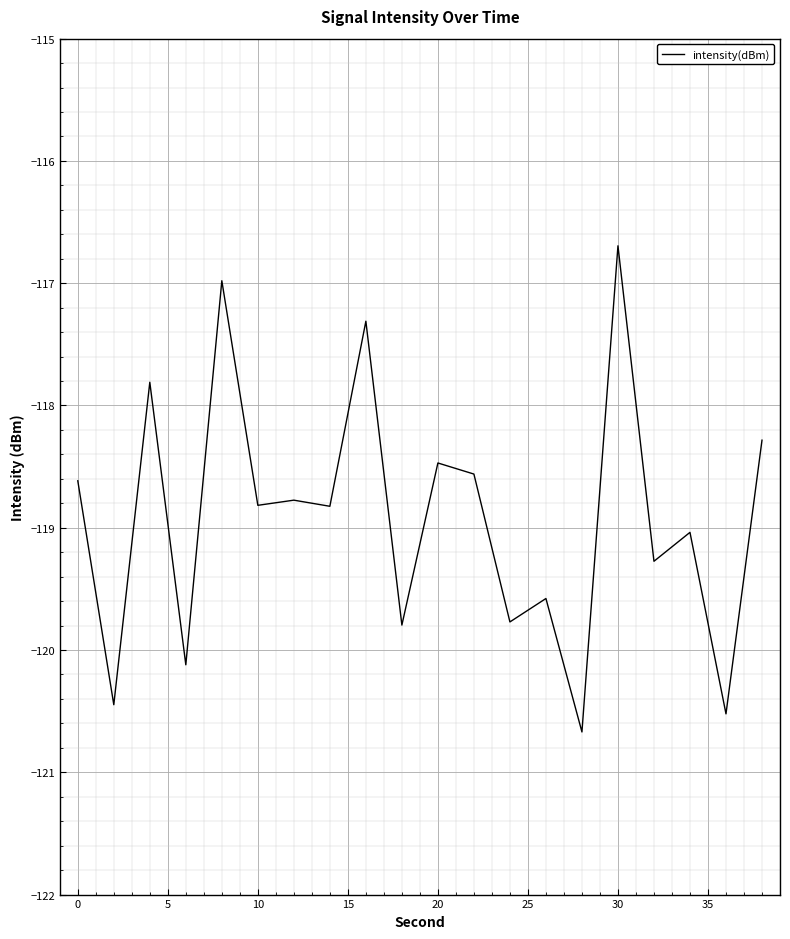

What is the smallest value displayed?

-120.7